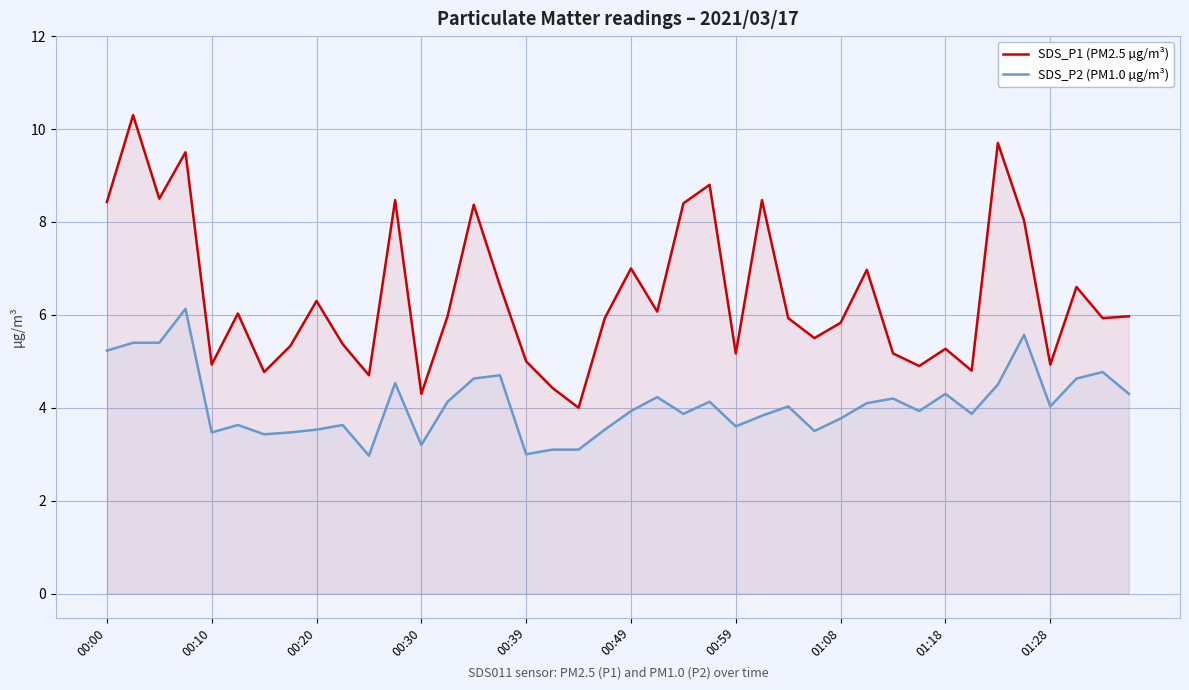

What is the spread (max minus min) of values at 22?

4.5